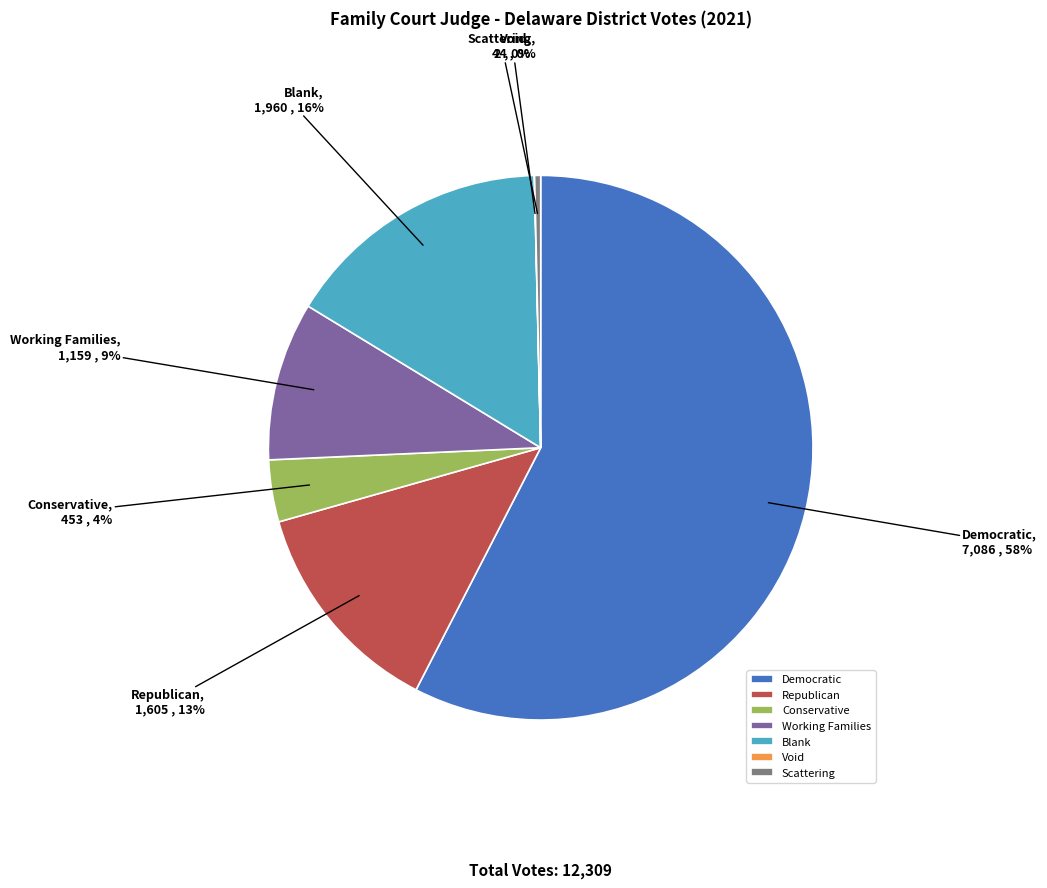

What percentage is the Republican slice, to the nearest percent?

13%